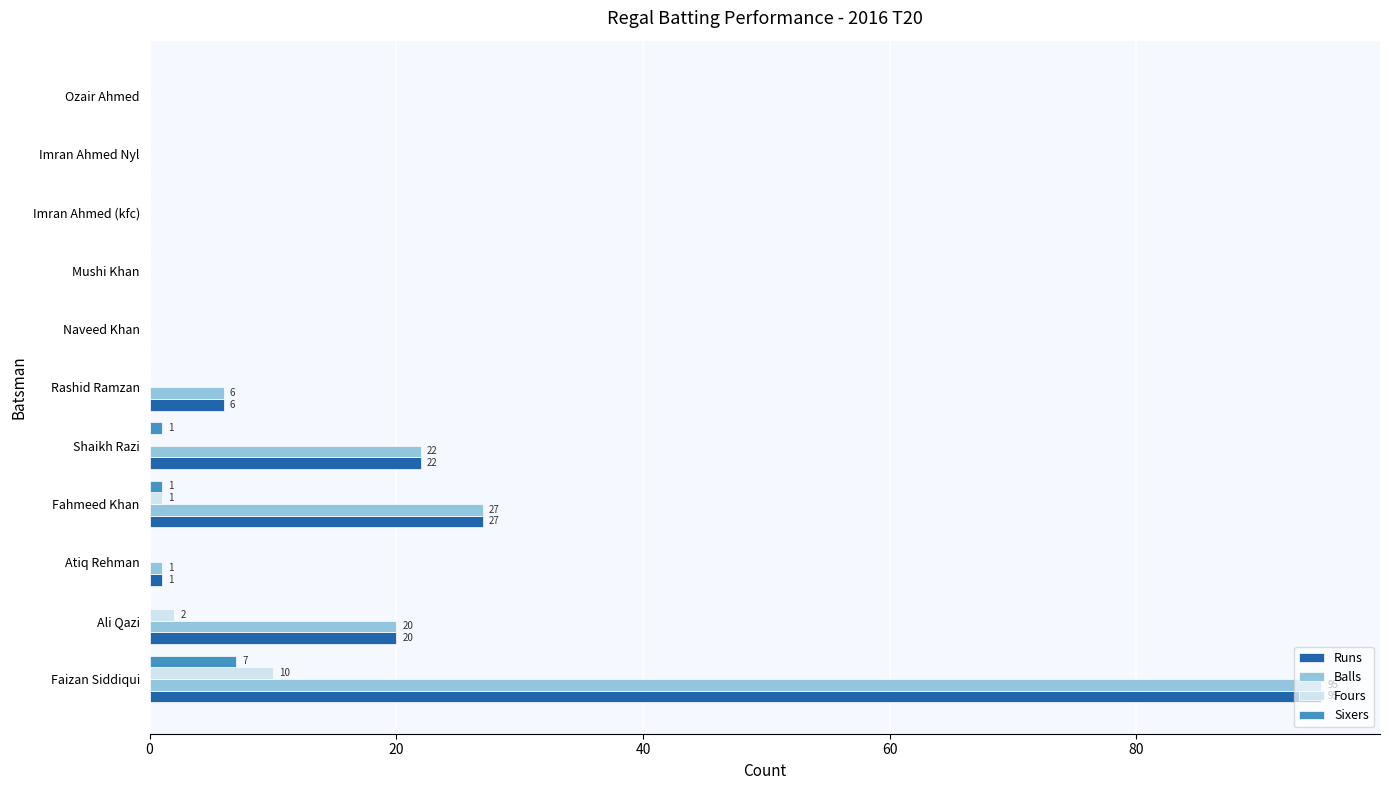

At which category is the sum across all series the highest?

Faizan Siddiqui